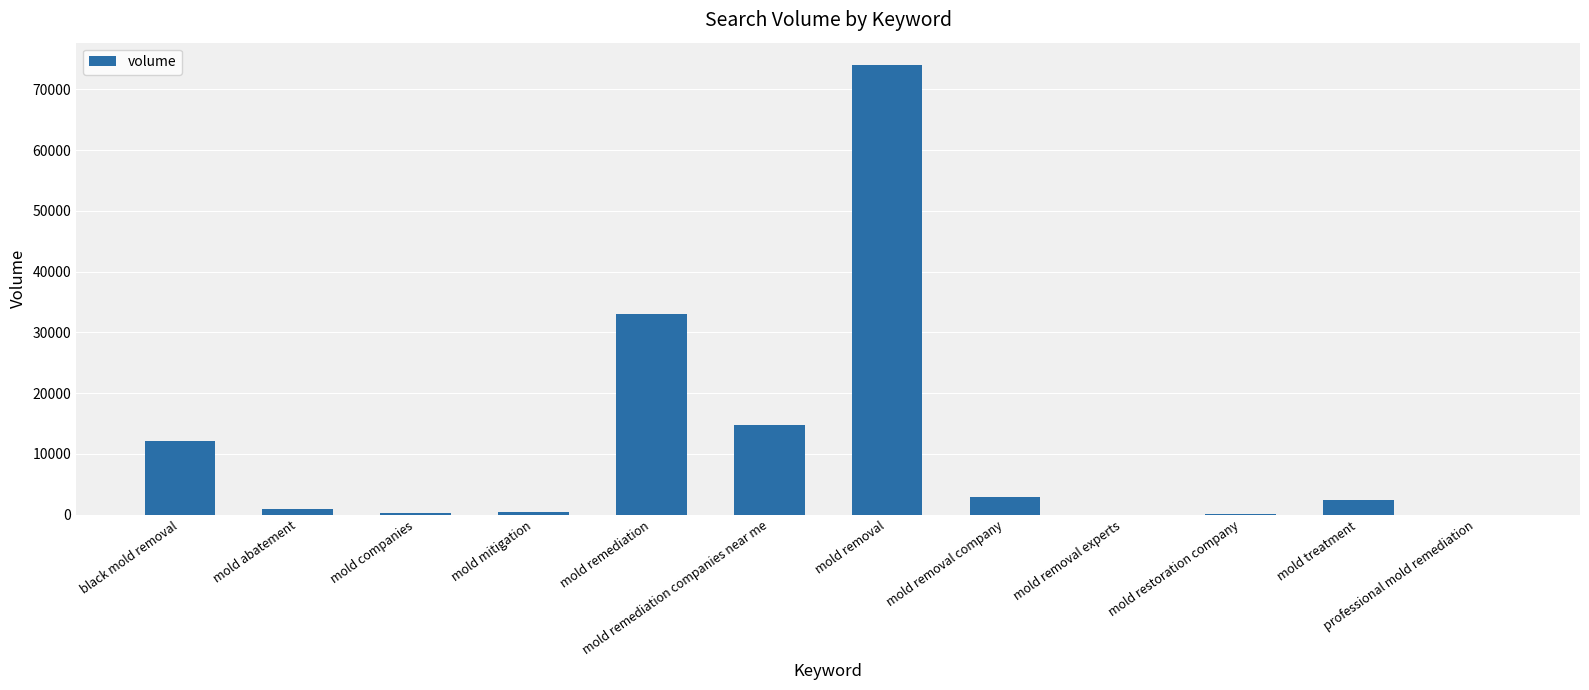

What is the sum of the values at mold remediation companies near me and mold restoration company?

14870